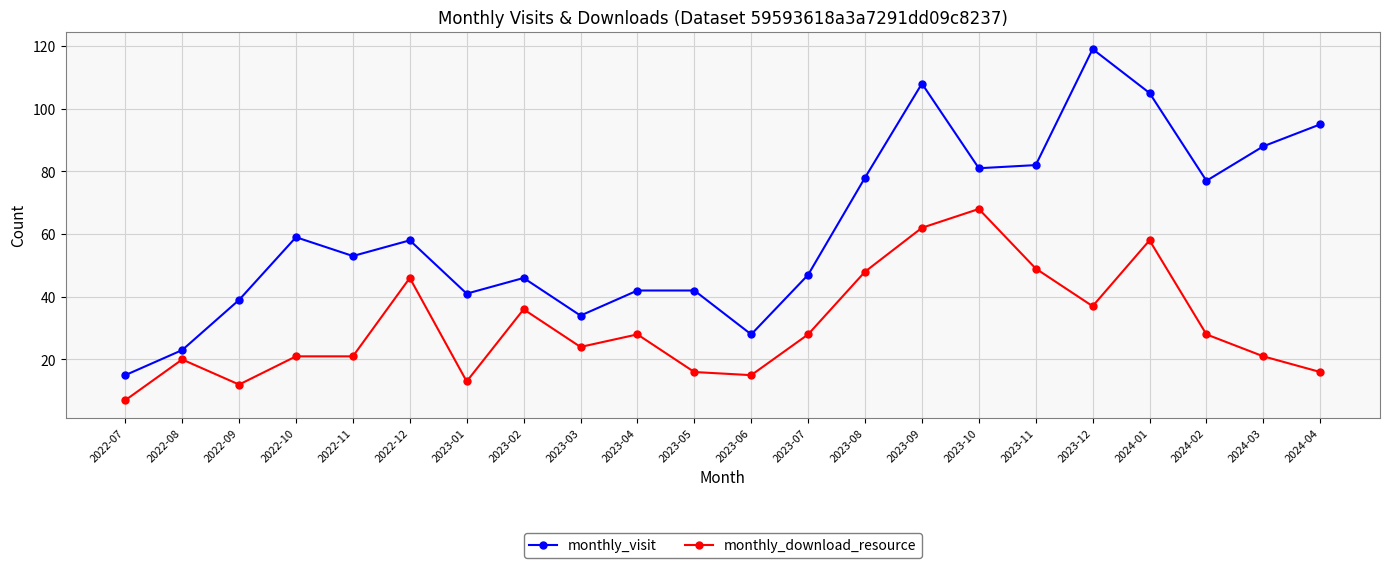

True or false: monthly_visit and monthly_download_resource cross at least once.

False